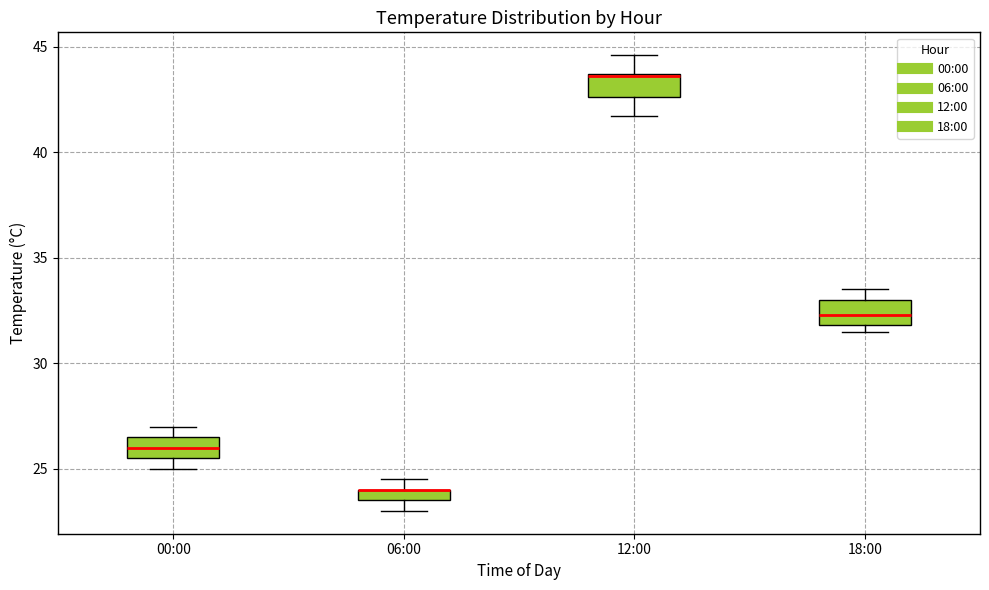

Where is the lower edge of the box for 06:00 on the y-axis? The values are not printed on the chart, so give them approximately, as read against the axis.

23.5